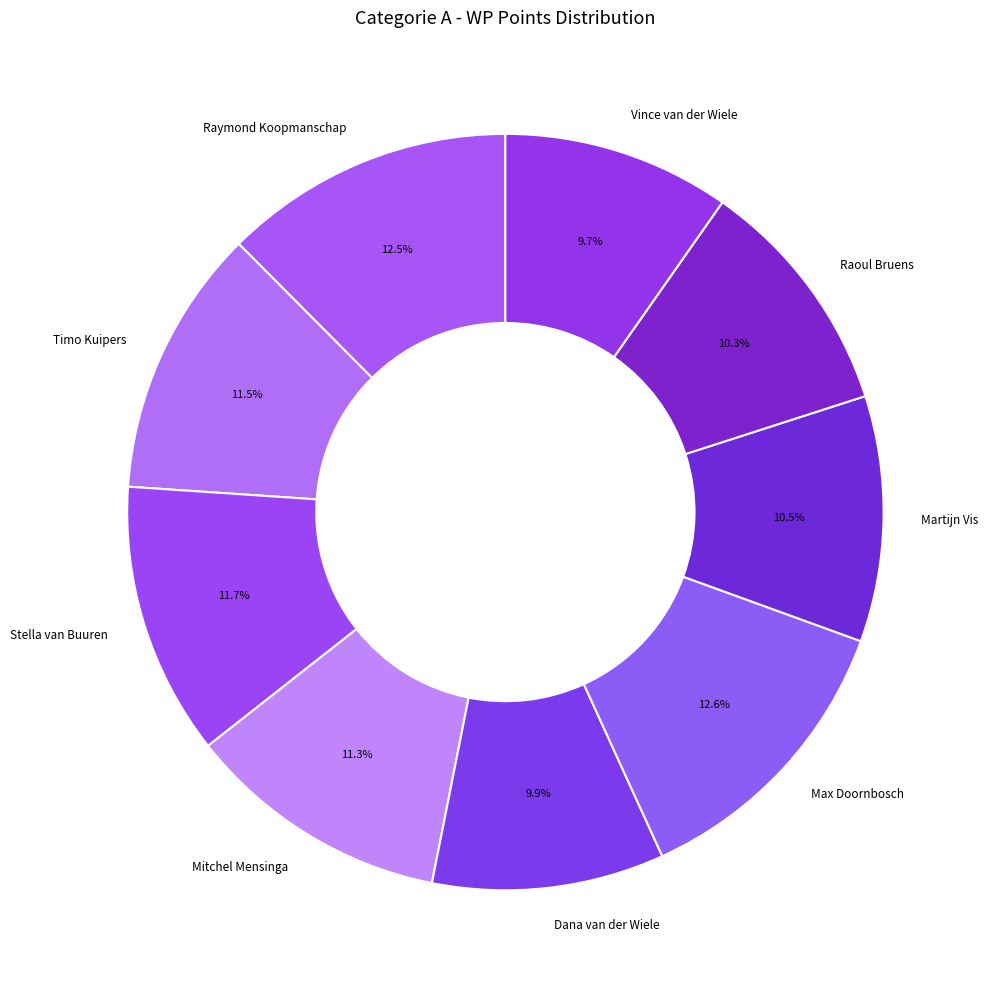

Is Timo Kuipers the majority of the pie?

No